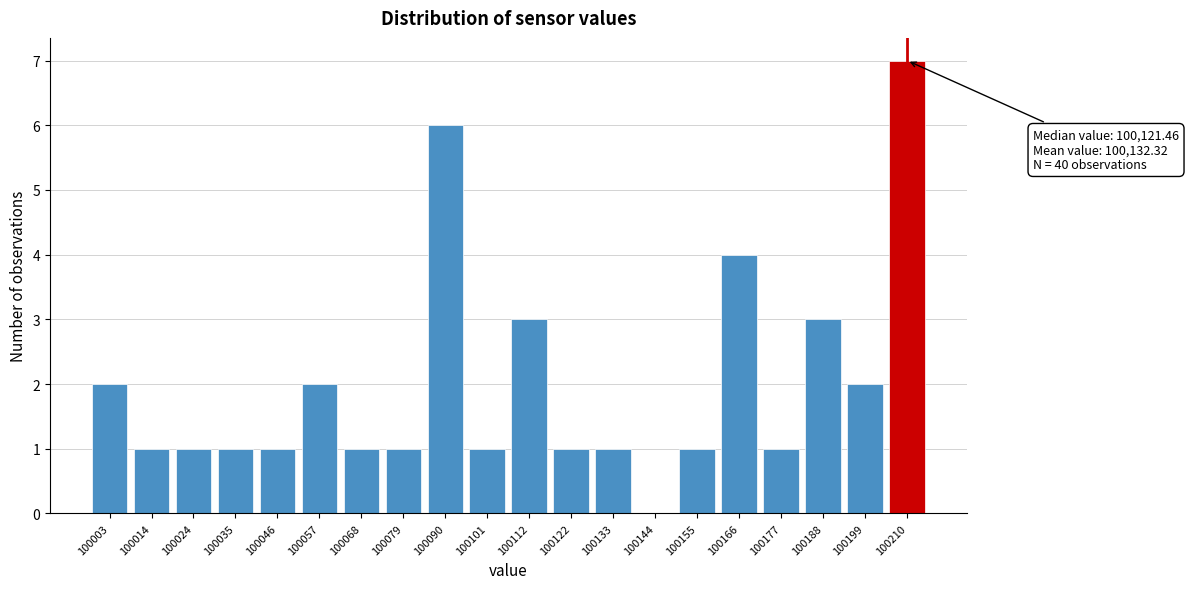

Reading left to right, what are all the values shown in this chart?

100003=2	100014=1	100024=1	100035=1	100046=1	100057=2	100068=1	100079=1	100090=6	100101=1	100112=3	100122=1	100133=1	100144=0	100155=1	100166=4	100177=1	100188=3	100199=2	100210=7